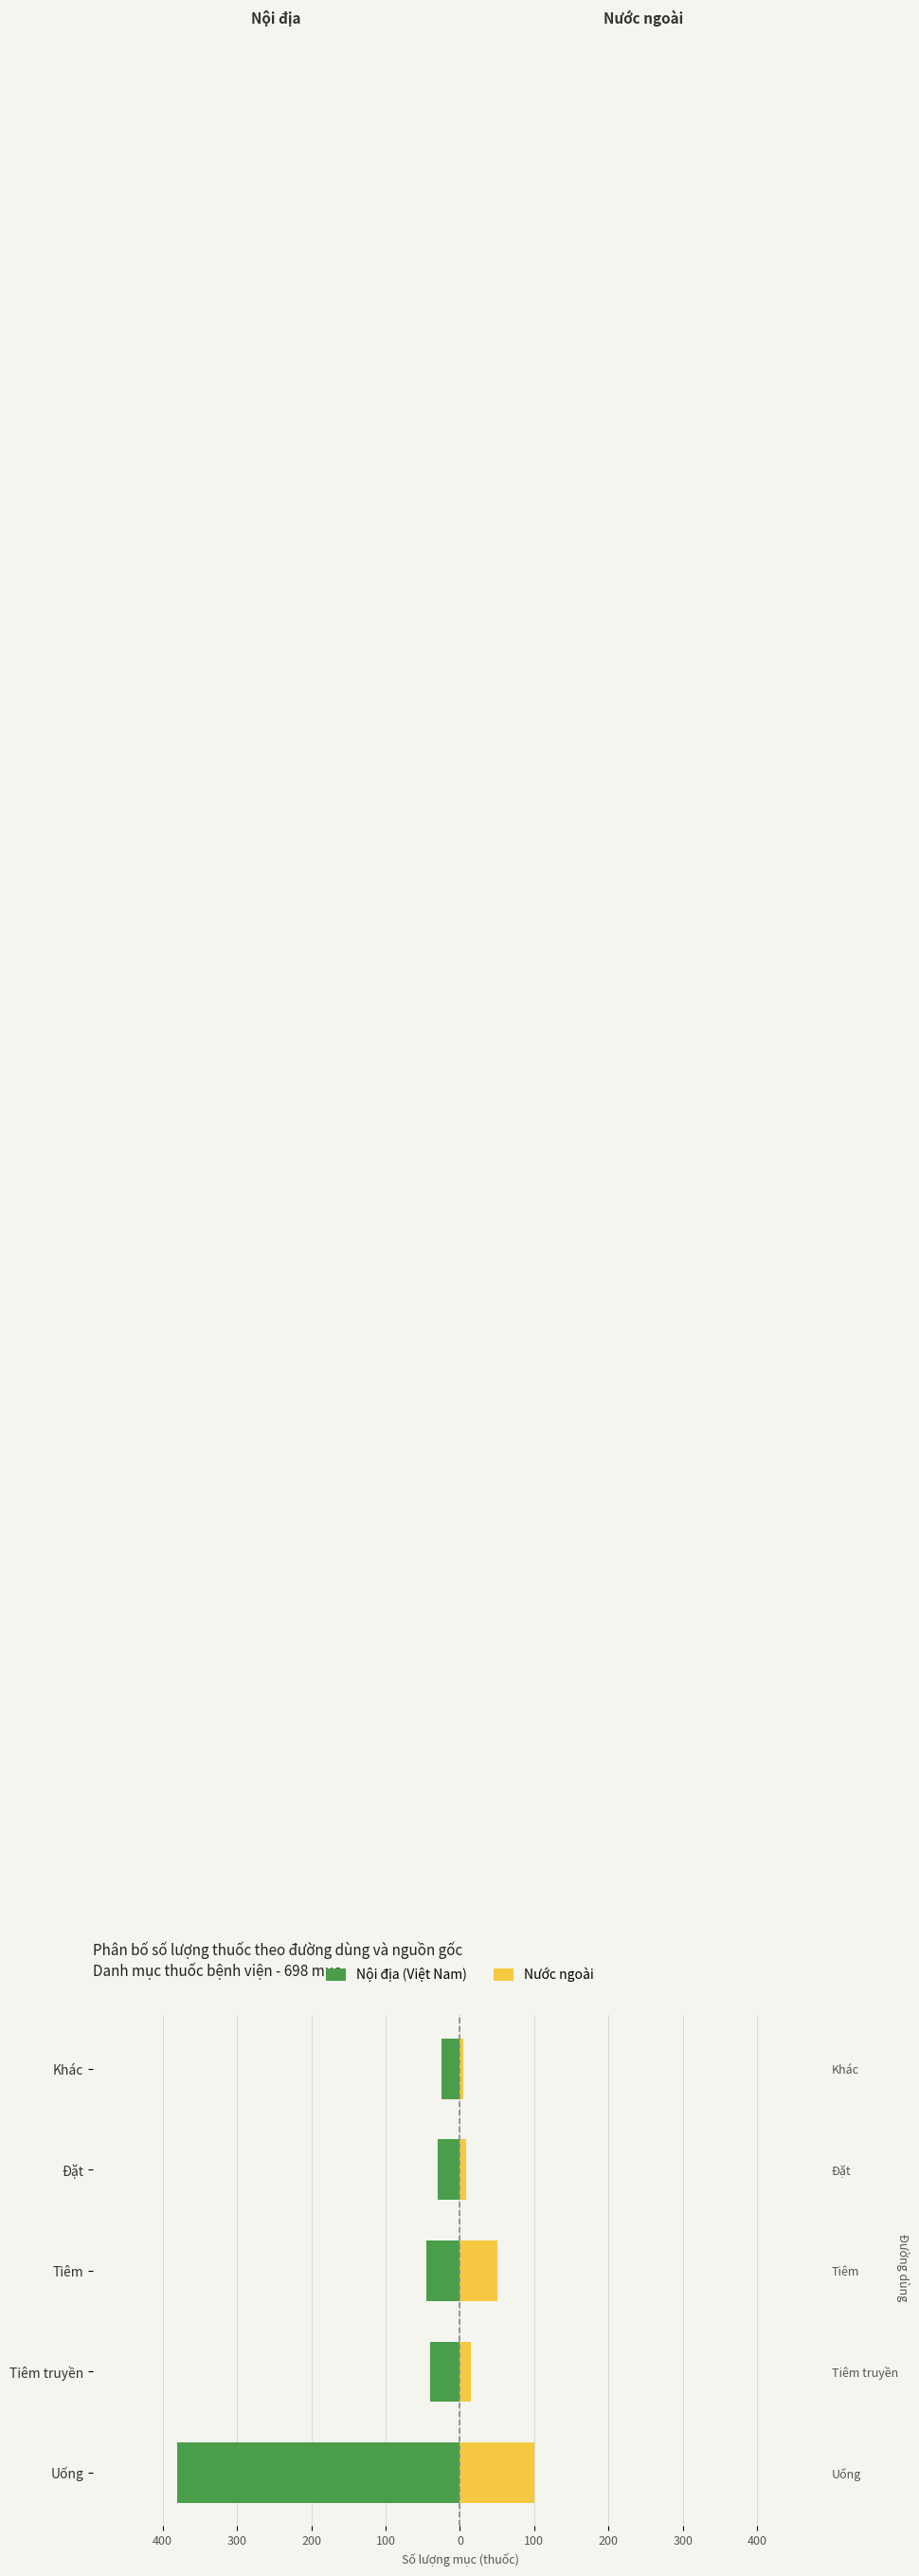

How many values in the Nước ngoài series exceed 15?

2